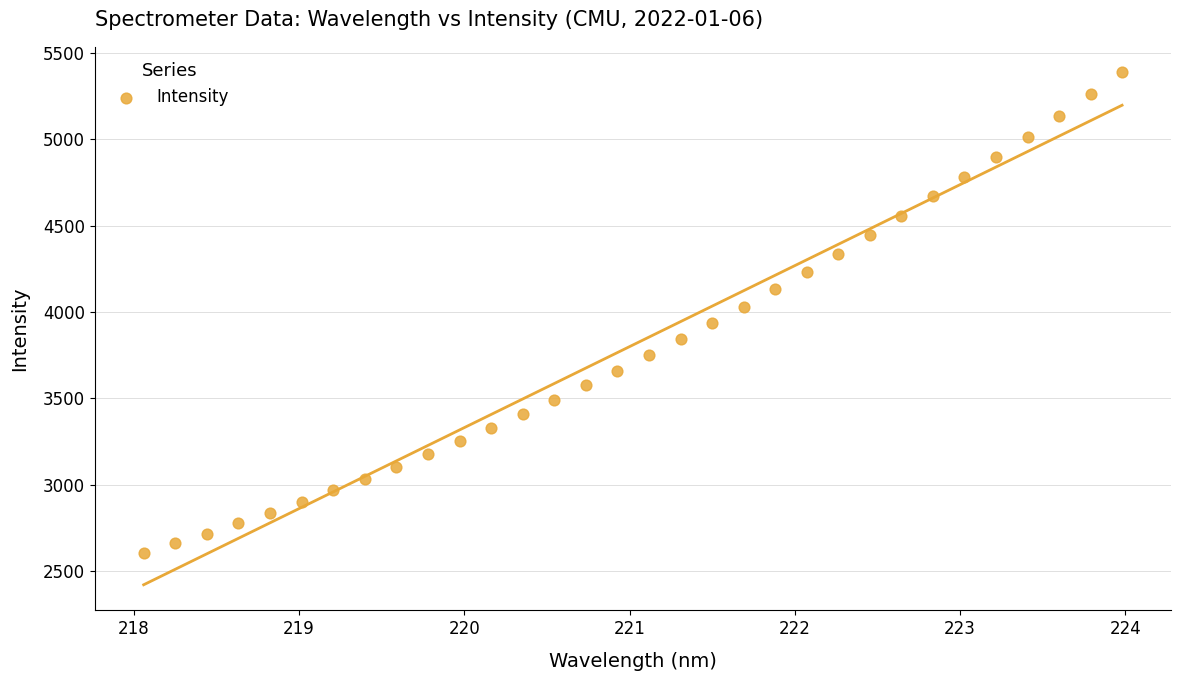

What is the range of Y values (max minus min)?

2779.3